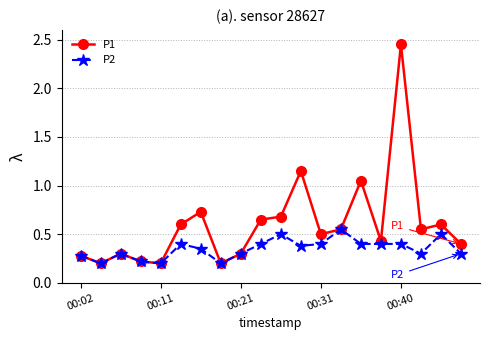

Rank the series by their maximum value, from lowest to highest.

P2, P1